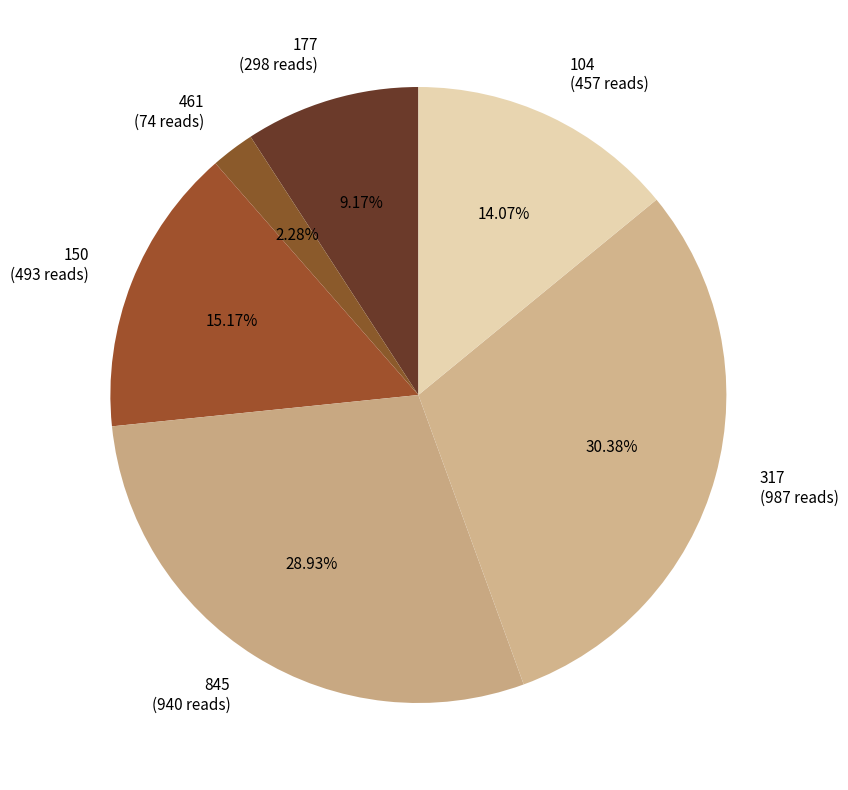

What percentage do 104 and 150 together represent?

29.2%